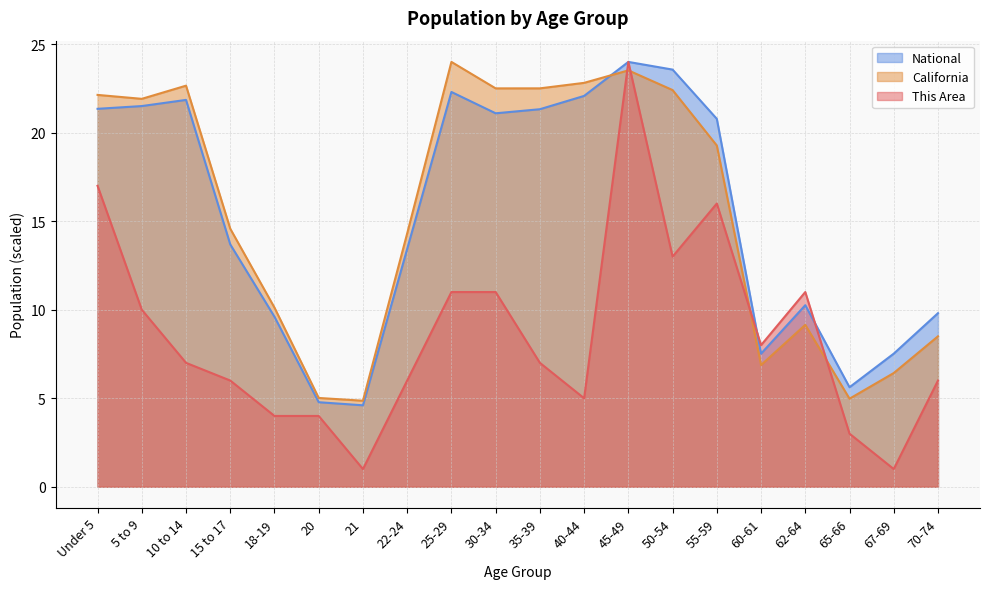

Reading left to right, transcribe all the data shown in this chart.

This Area: 17.0	10.0	7.0	6.0	4.0	4.0	1.0	6.0	11.0	11.0	7.0	5.0	24.0	13.0	16.0	8.0	11.0	3.0	1.0	6.0
California: 22.1	21.9	22.7	14.6	10.1	5.0	4.9	14.3	24.0	22.5	22.5	22.8	23.5	22.4	19.3	6.9	9.1	5.0	6.4	8.5
National: 21.4	21.5	21.9	13.7	9.6	4.8	4.6	13.4	22.3	21.1	21.3	22.1	24.0	23.6	20.8	7.5	10.3	5.6	7.5	9.8